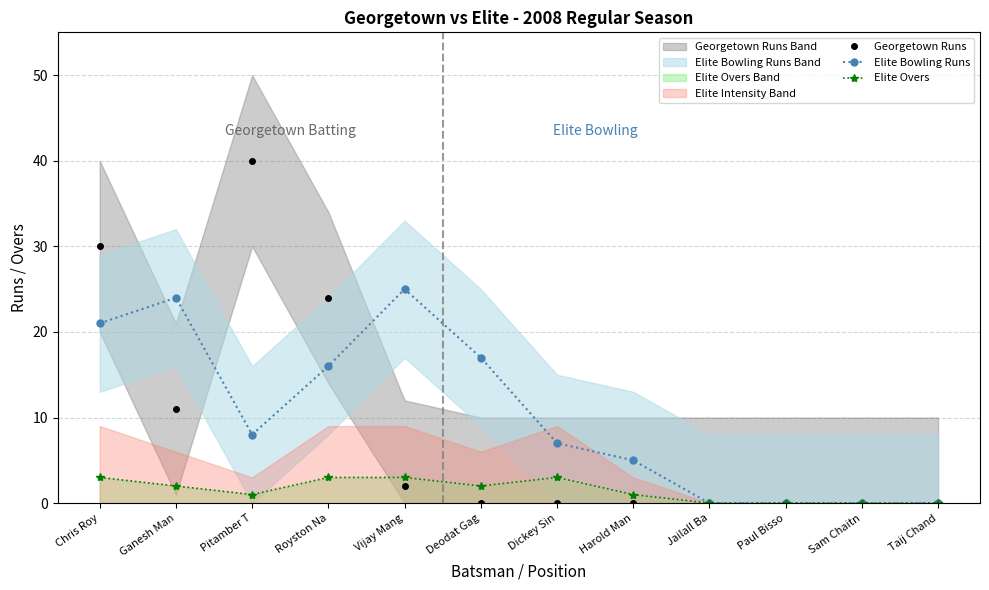

Where is the first local maximum for Elite Bowling Runs?

Ganesh Man